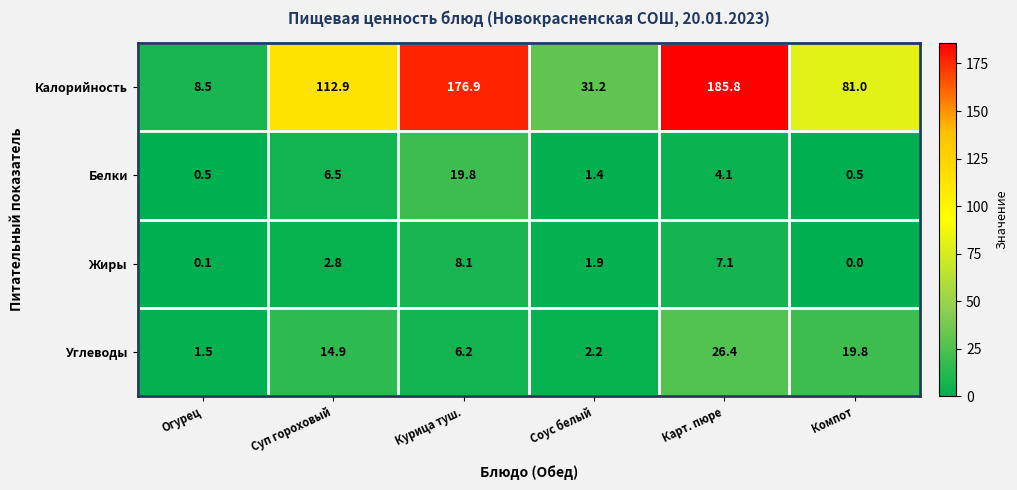

Reading left to right, transcribe all the data shown in this chart.

Калорийность: 8.5	112.9	176.9	31.2	185.8	81.0
Белки: 0.5	6.5	19.8	1.4	4.1	0.5
Жиры: 0.1	2.8	8.1	1.9	7.1	0.0
Углеводы: 1.5	14.9	6.2	2.2	26.4	19.8